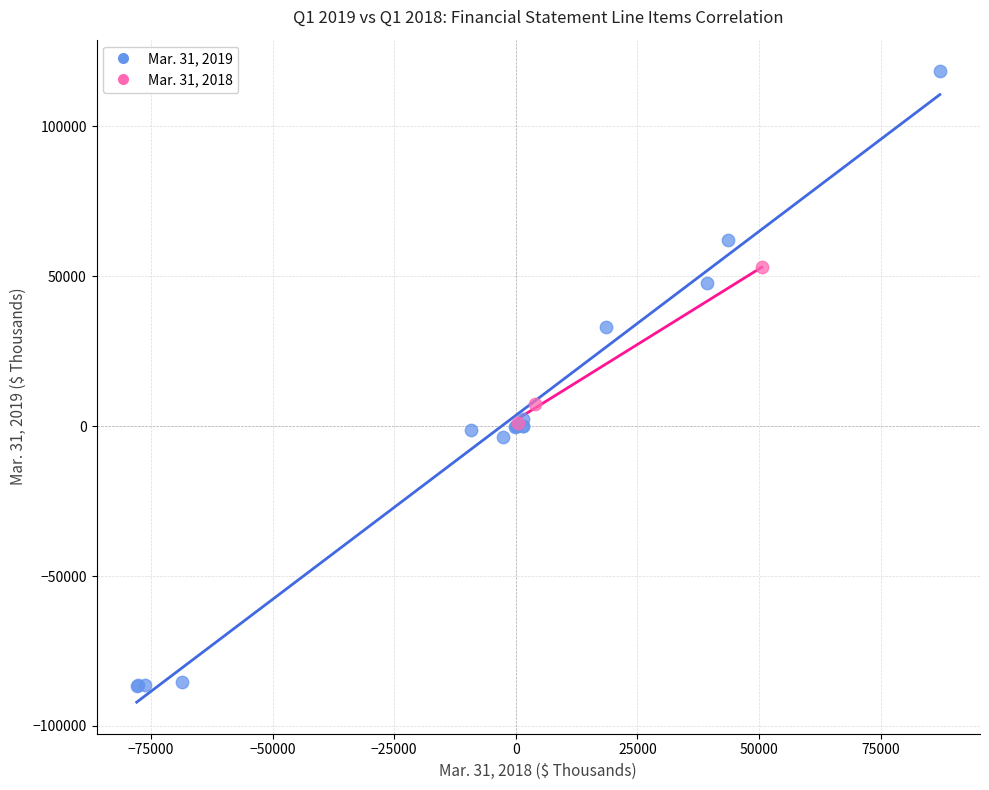

Which series has the largest Y range (max minus min)?

Mar. 31, 2019